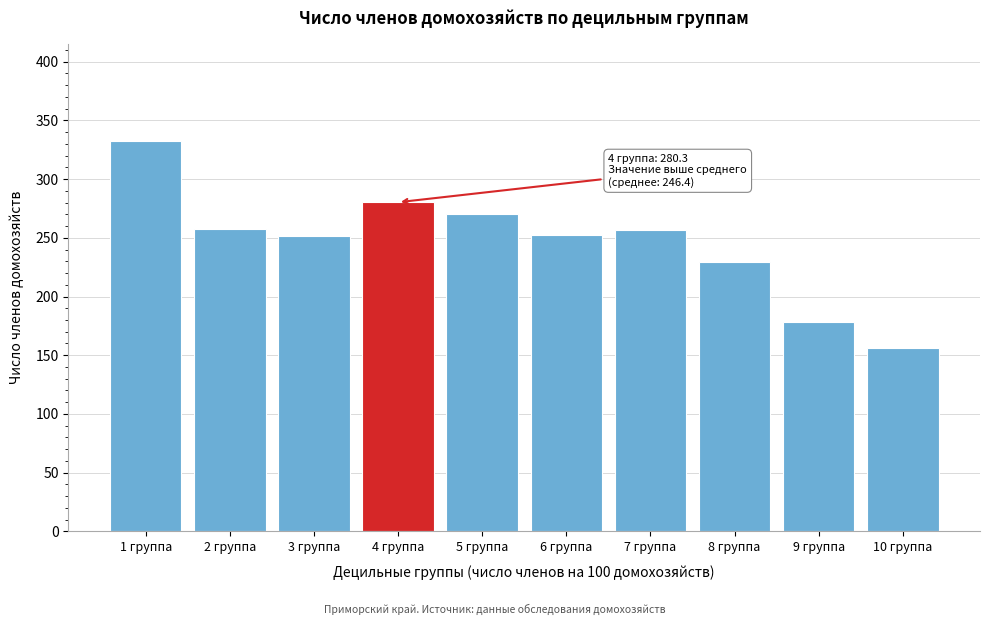

Which label corresponds to the smallest value in the chart?

10 группа